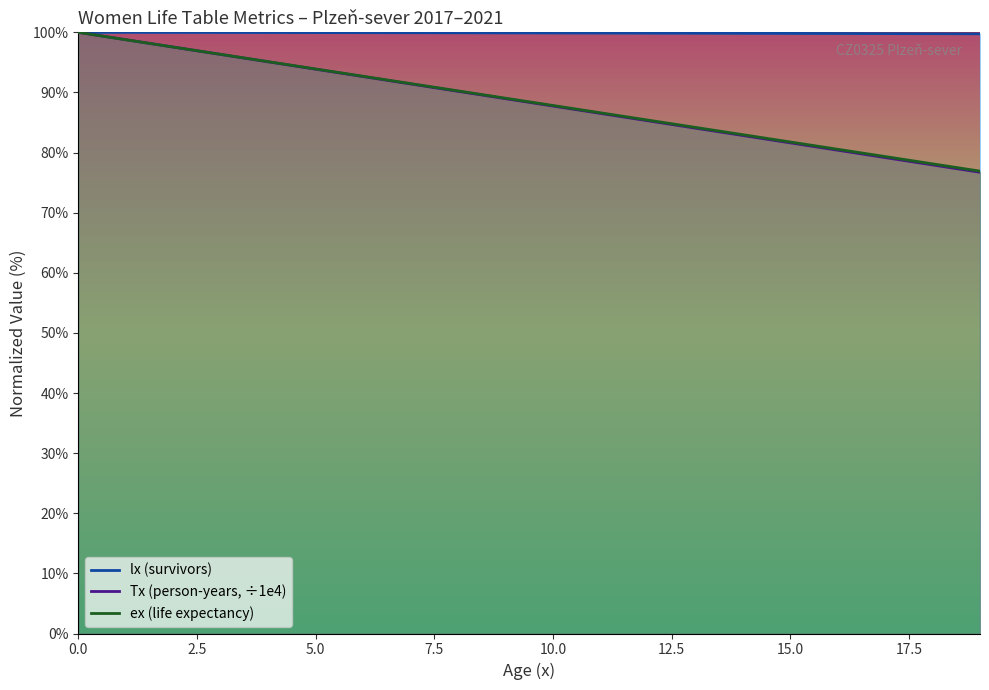

At how many categories does at least one series exceed 84?

20